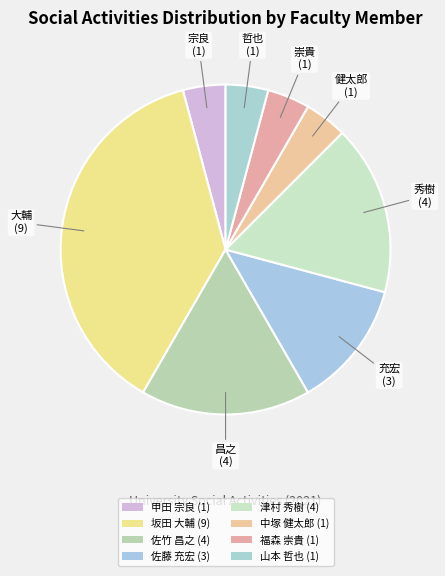

How many segments does this pie chart have?

8